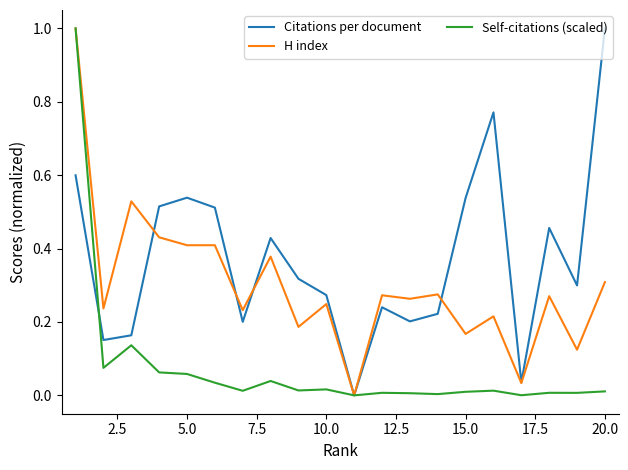

Which series has the largest total across all categories?

Citations per document